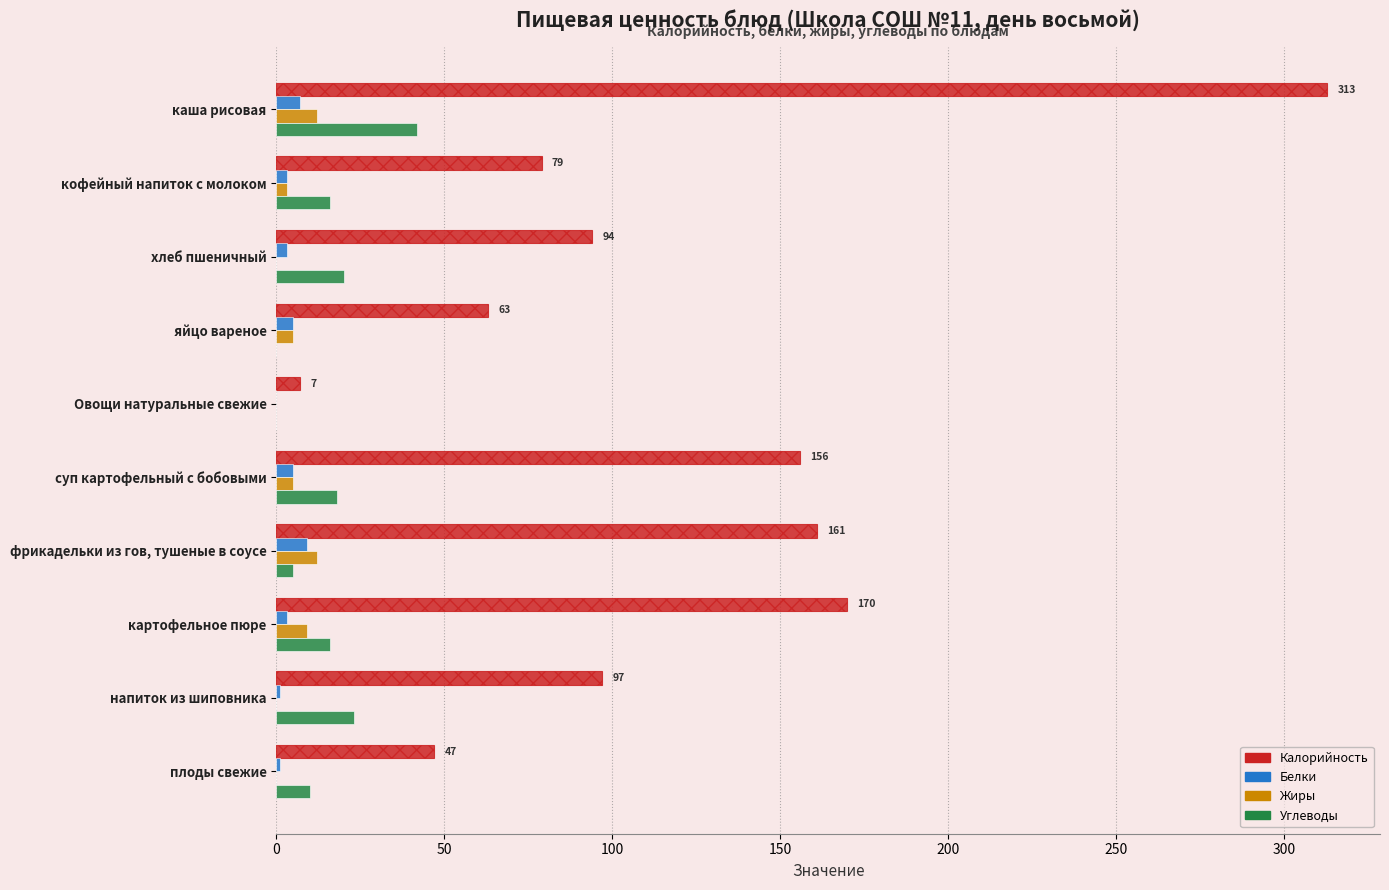

Which category has the highest value in the Углеводы series?

каша рисовая